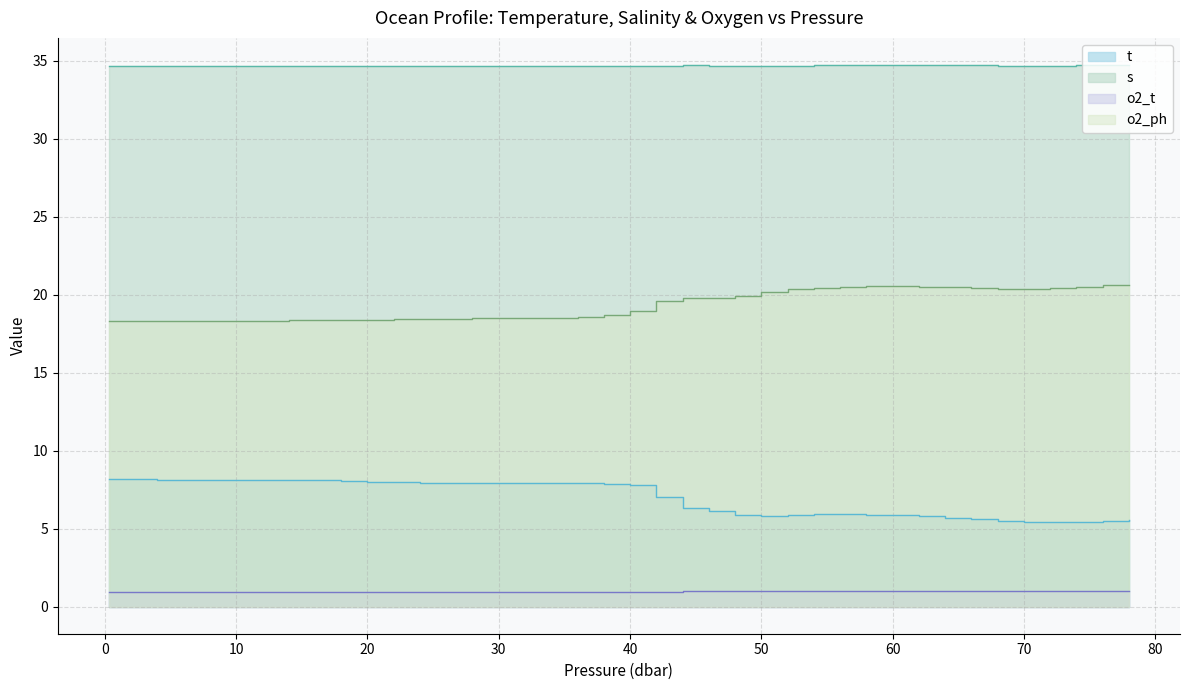

What is the highest value of the o2_ph series?

20.6